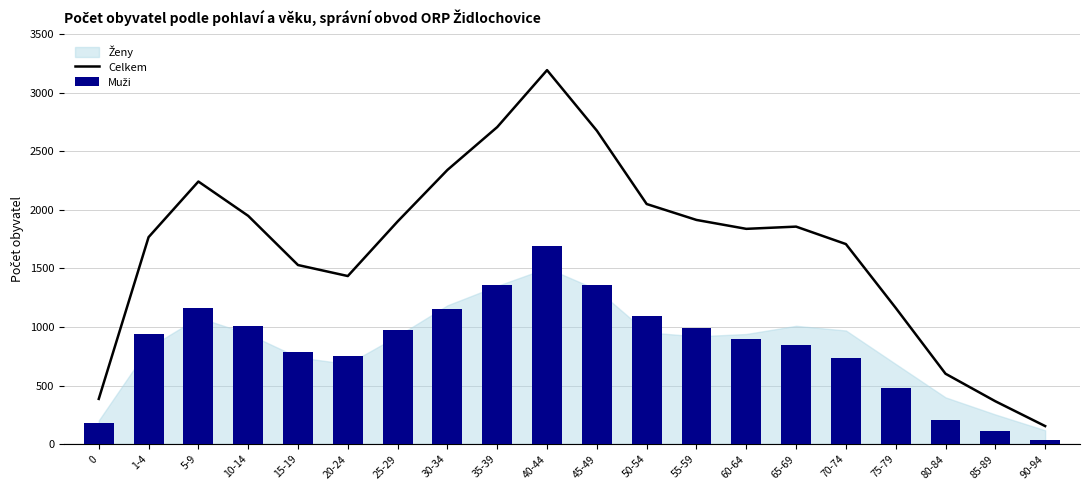

What is the value of the Muži bar at the 12th from the left?

1095